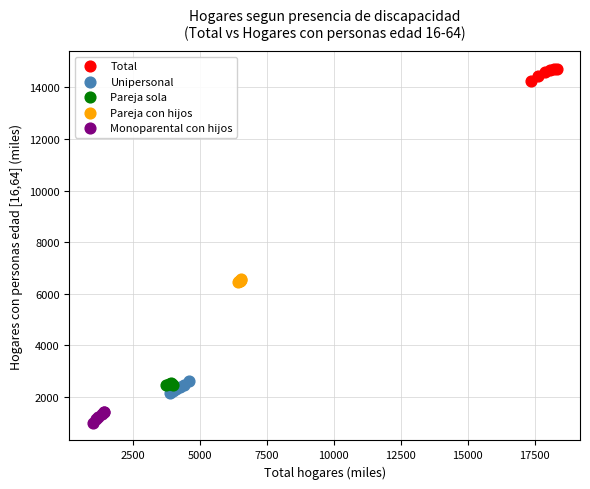

Which series contains the lowest Y value?

Monoparental con hijos